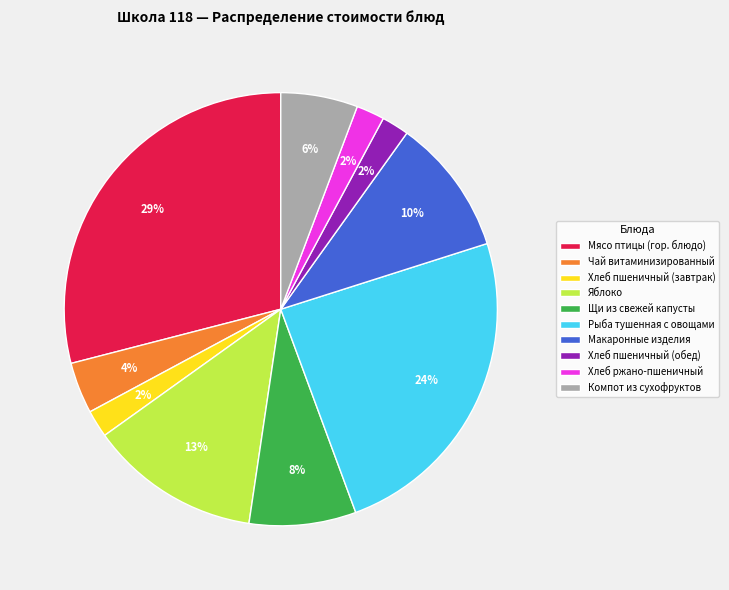

Does Хлеб пшеничный (завтрак) represent more than half of the total?

No